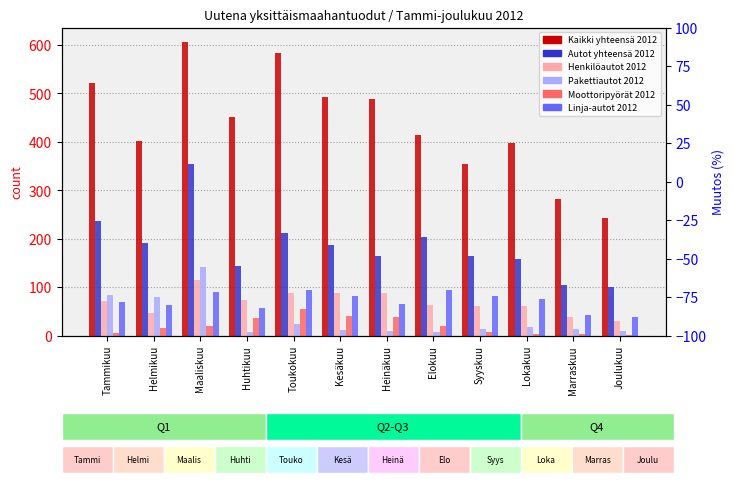

Reading left to right, what are all the values shown in this chart?

Kaikki yhteensä 2012: Tammikuu=522	Helmikuu=401	Maaliskuu=606	Huhtikuu=451	Toukokuu=584	Kesäkuu=493	Heinäkuu=489	Elokuu=414	Syyskuu=354	Lokakuu=398	Marraskuu=283	Joulukuu=242
Autot yhteensä 2012: Tammikuu=237	Helmikuu=191	Maaliskuu=354	Huhtikuu=144	Toukokuu=211	Kesäkuu=187	Heinäkuu=165	Elokuu=203	Syyskuu=164	Lokakuu=159	Marraskuu=104	Joulukuu=100
Henkilöautot 2012: Tammikuu=71	Helmikuu=46	Maaliskuu=114	Huhtikuu=73	Toukokuu=87	Kesäkuu=87	Heinäkuu=87	Elokuu=63	Syyskuu=61	Lokakuu=60	Marraskuu=39	Joulukuu=29
Pakettiautot 2012: Tammikuu=84	Helmikuu=80	Maaliskuu=141	Huhtikuu=7	Toukokuu=24	Kesäkuu=11	Heinäkuu=10	Elokuu=7	Syyskuu=14	Lokakuu=17	Marraskuu=13	Joulukuu=10
Moottoripyörät 2012: Tammikuu=6	Helmikuu=15	Maaliskuu=19	Huhtikuu=36	Toukokuu=55	Kesäkuu=40	Heinäkuu=39	Elokuu=19	Syyskuu=7	Lokakuu=4	Marraskuu=3	Joulukuu=1
Linja-autot 2012: Tammikuu=69	Helmikuu=62	Maaliskuu=89	Huhtikuu=57	Toukokuu=93	Kesäkuu=82	Heinäkuu=65	Elokuu=93	Syyskuu=82	Lokakuu=76	Marraskuu=43	Joulukuu=38